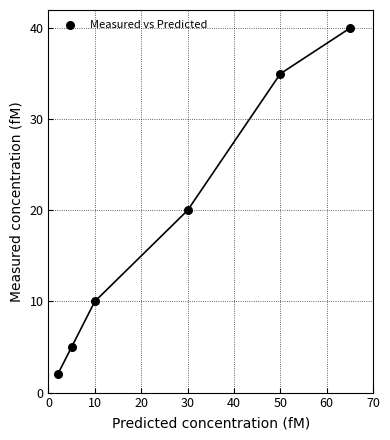

What is the average Y value?

19